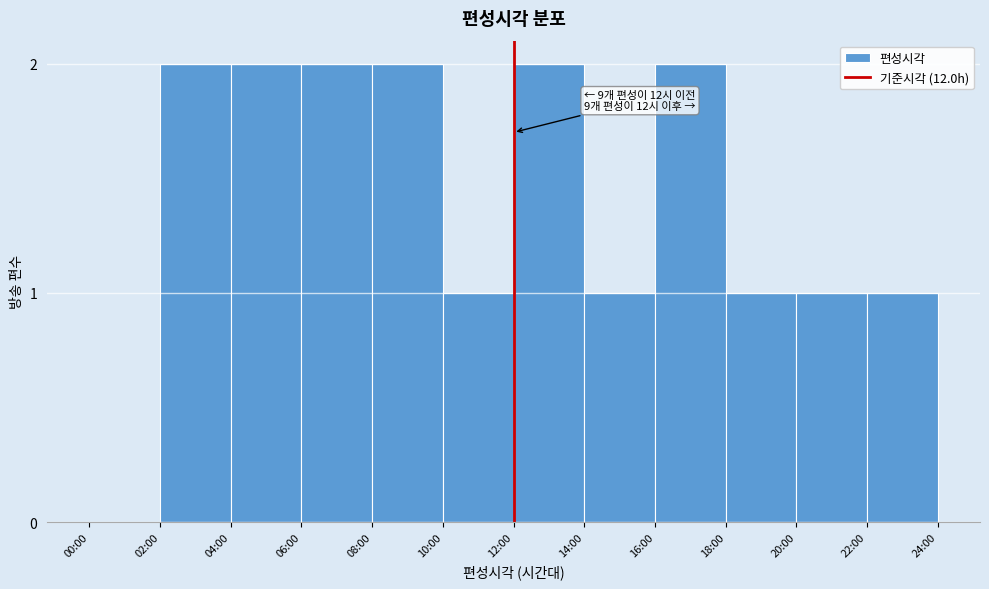

Reading left to right, transcribe all the data shown in this chart.

00:00=0	02:00=2	04:00=2	06:00=2	08:00=2	10:00=1	12:00=2	14:00=1	16:00=2	18:00=1	20:00=1	22:00=1